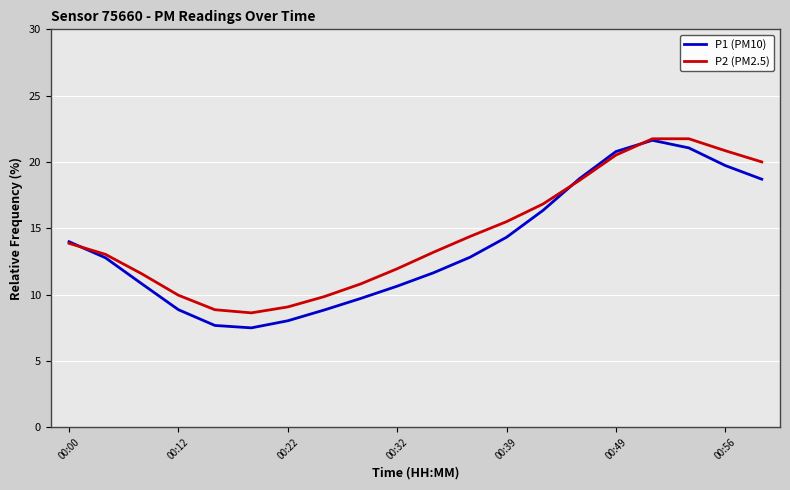

How many interior local valleys does the P2 (PM2.5) series have?

1